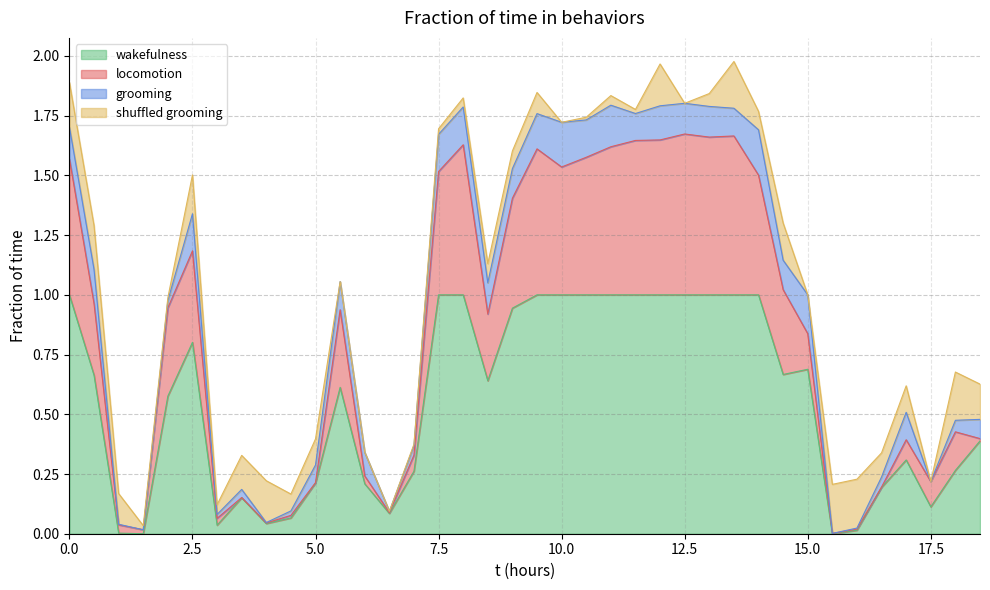

What is the label of the 29th point from the left?

14